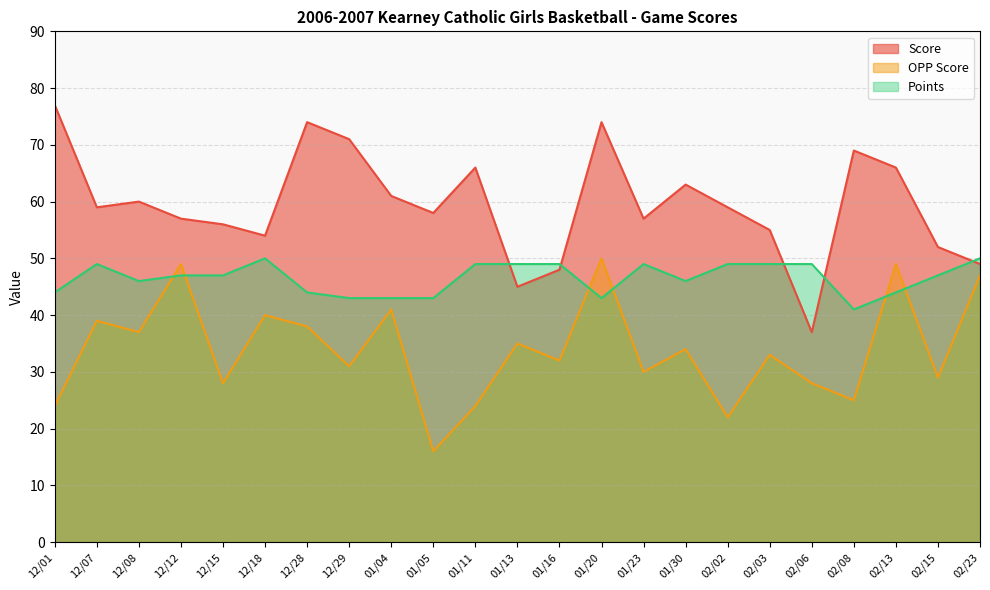

What is the minimum value shown in the chart?

16